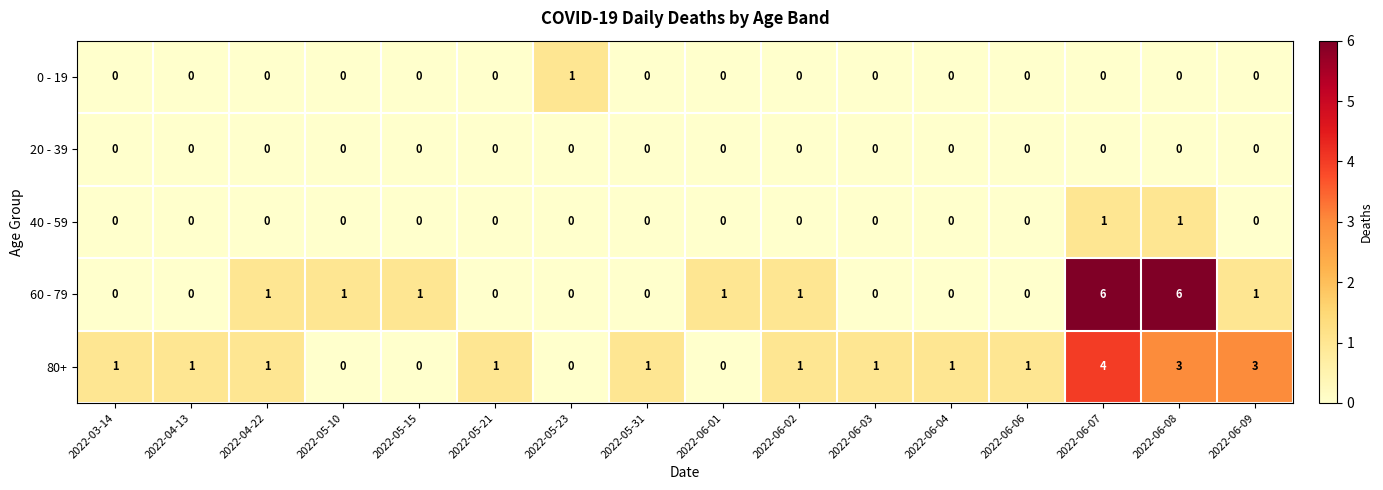

What is the difference between the second highest and minimum values in the 60 - 79 series?

6